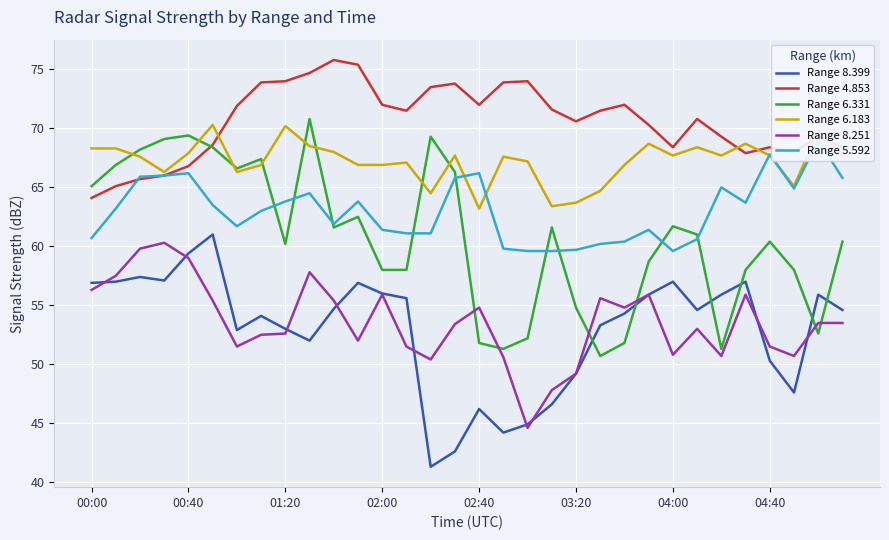

What is the difference between the maximum and minimum values in the Range 6.183 series?

7.1